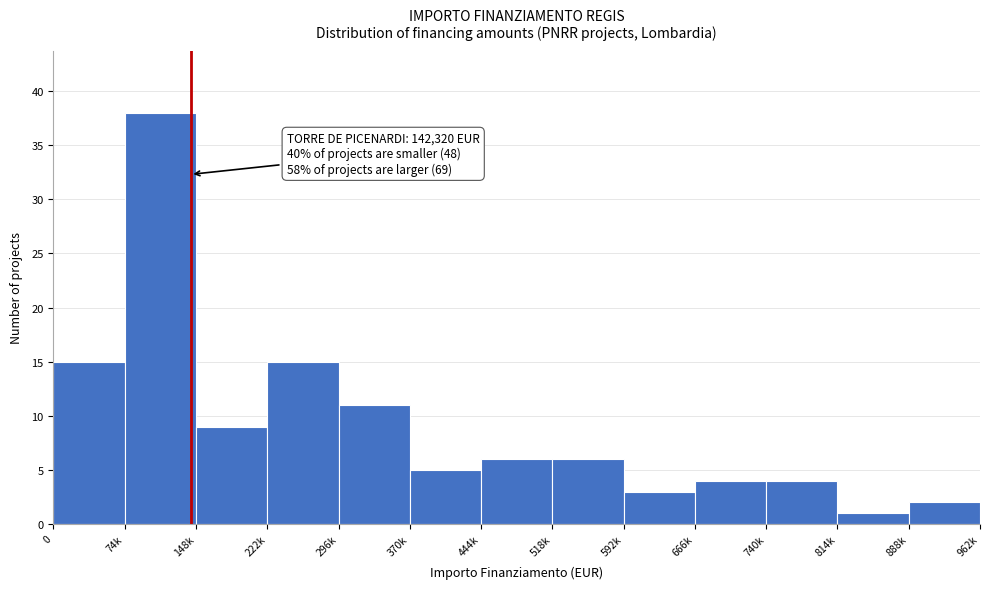

Reading left to right, list all the values displayed in this chart.

0=15	74k=38	148k=9	222k=15	296k=11	370k=5	444k=6	518k=6	592k=3	666k=4	740k=4	814k=1	888k=2